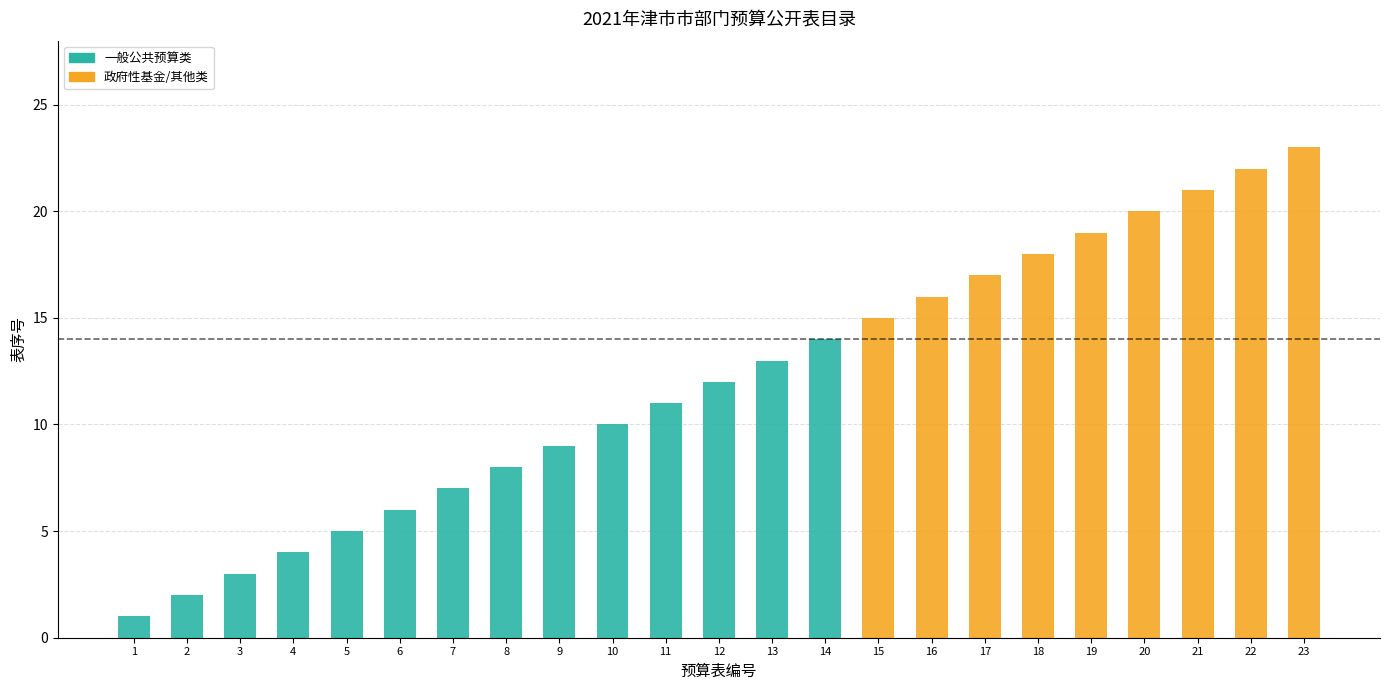

At which label does 一般公共预算类 reach its peak?

14